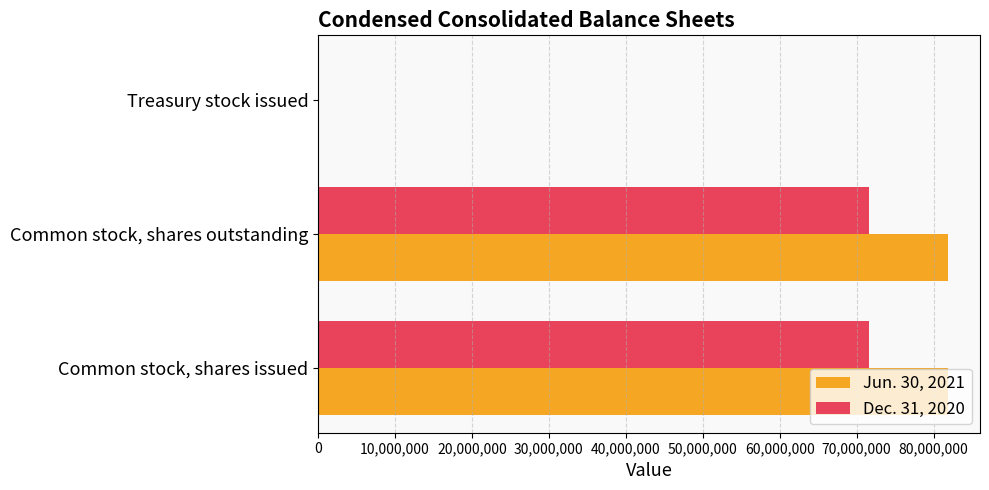

Which series has the largest total across all categories?

Jun. 30, 2021